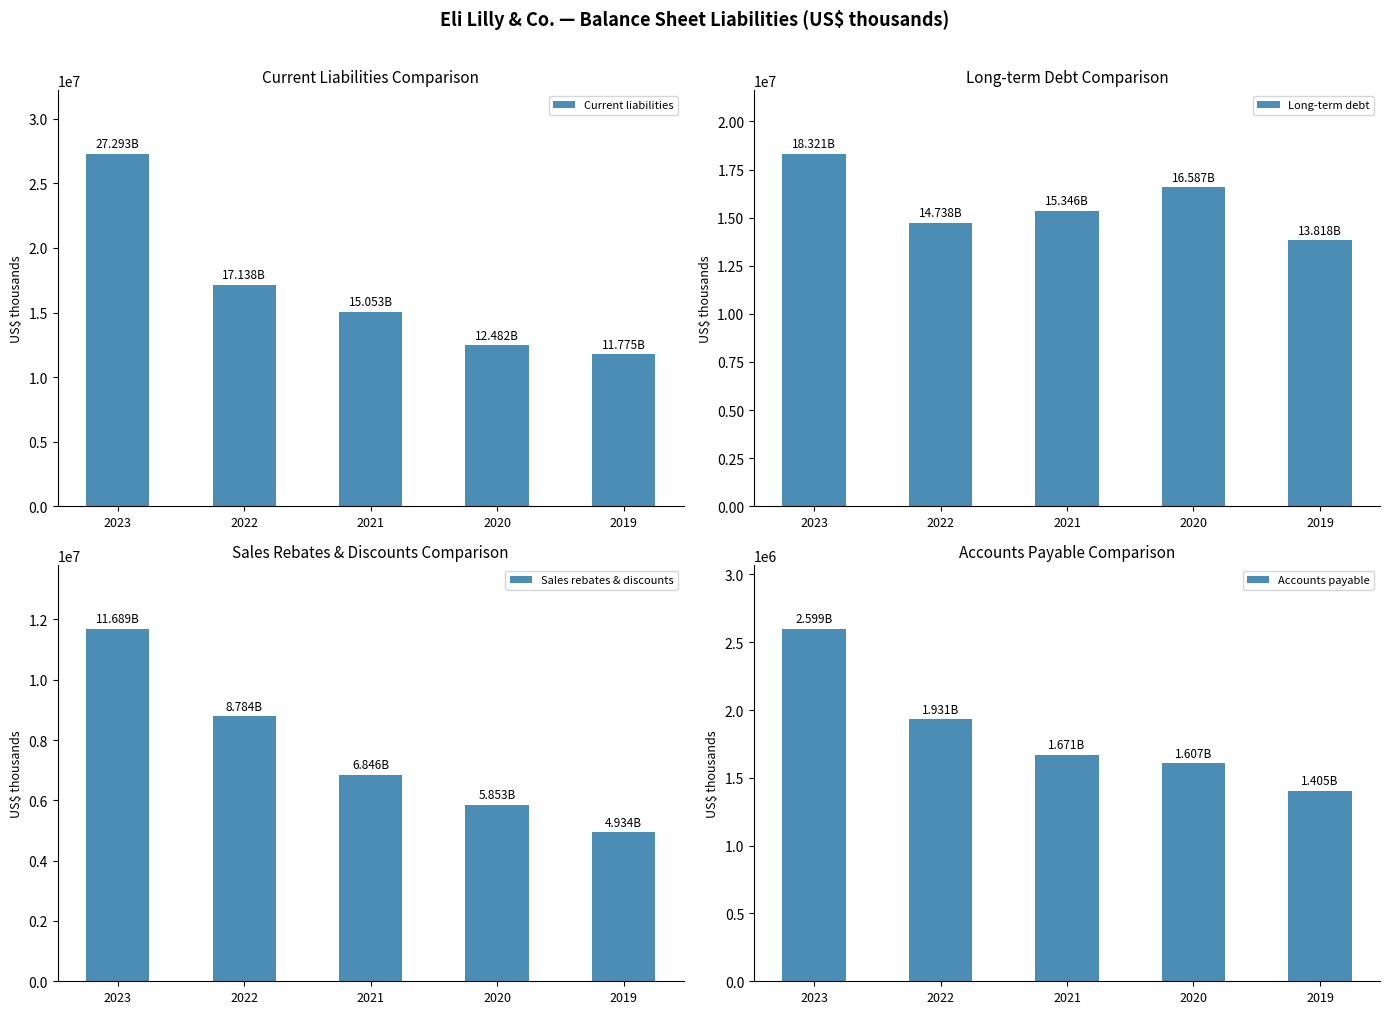

What is the sum of the Sales rebates & discounts values at 2022 and 2020?

14637100